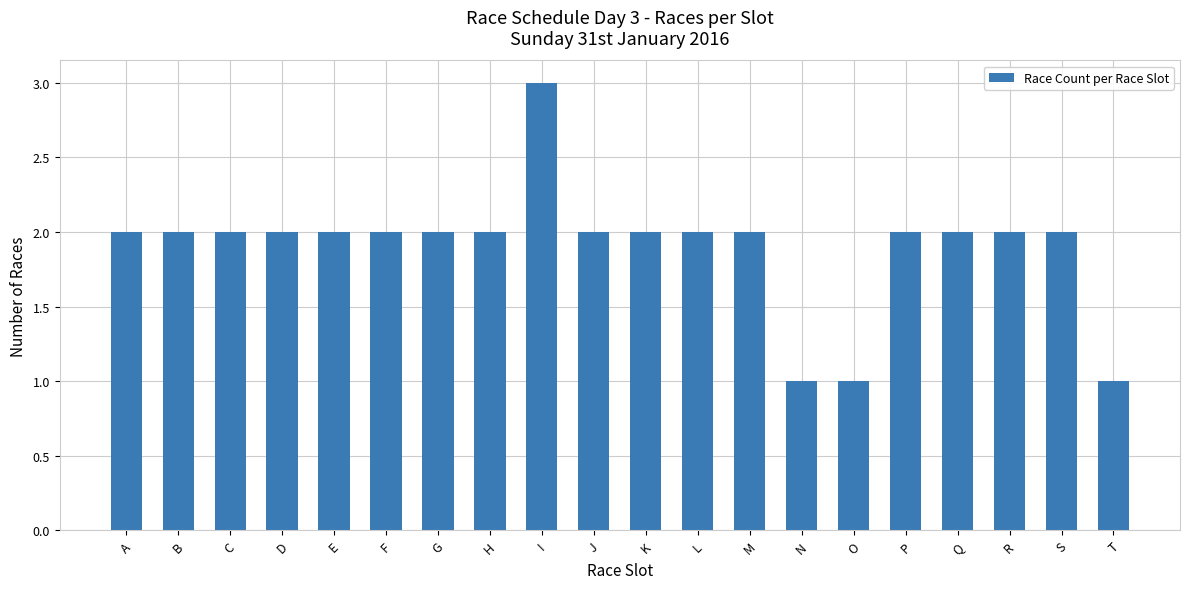

Is it true that the value at N is 1?

True